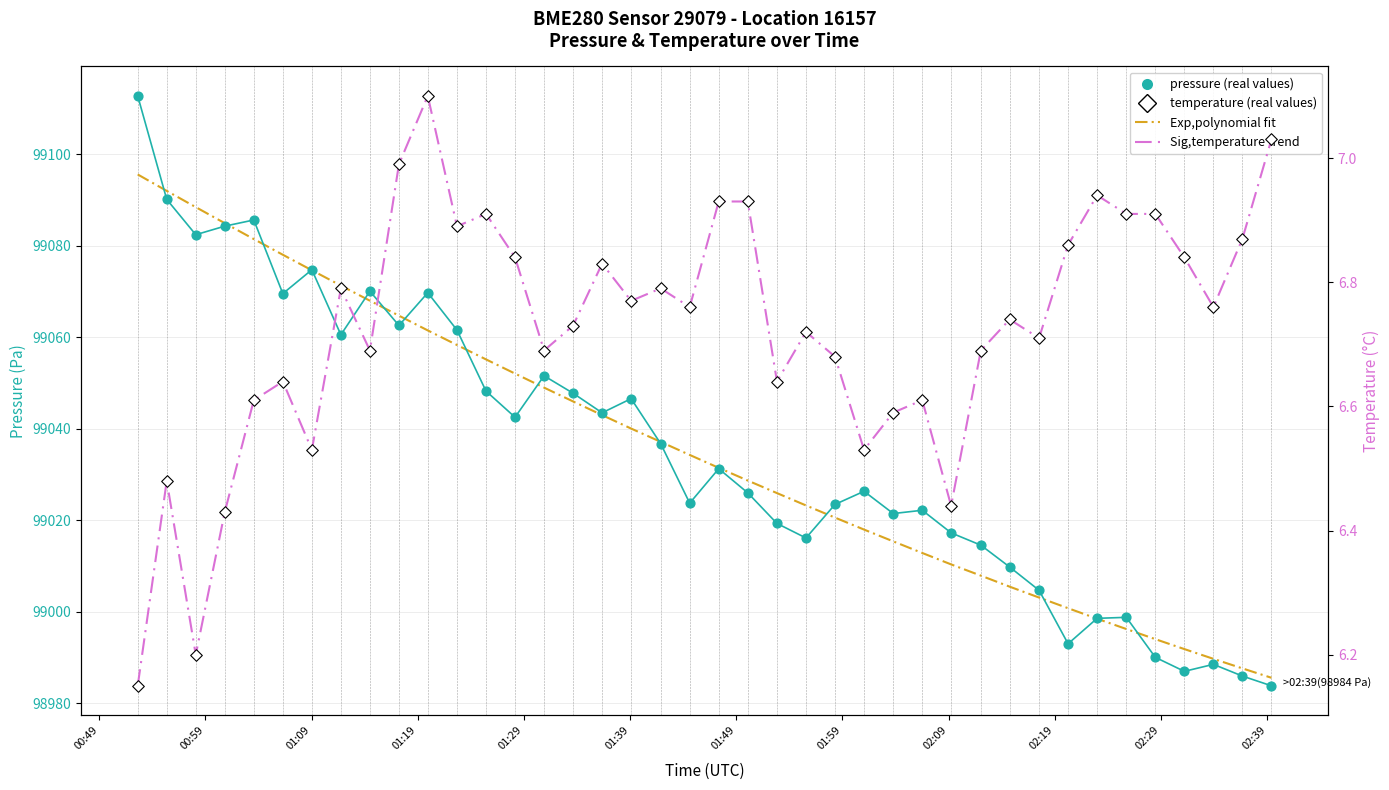

At how many categories does at least one series exceed 50831?

40